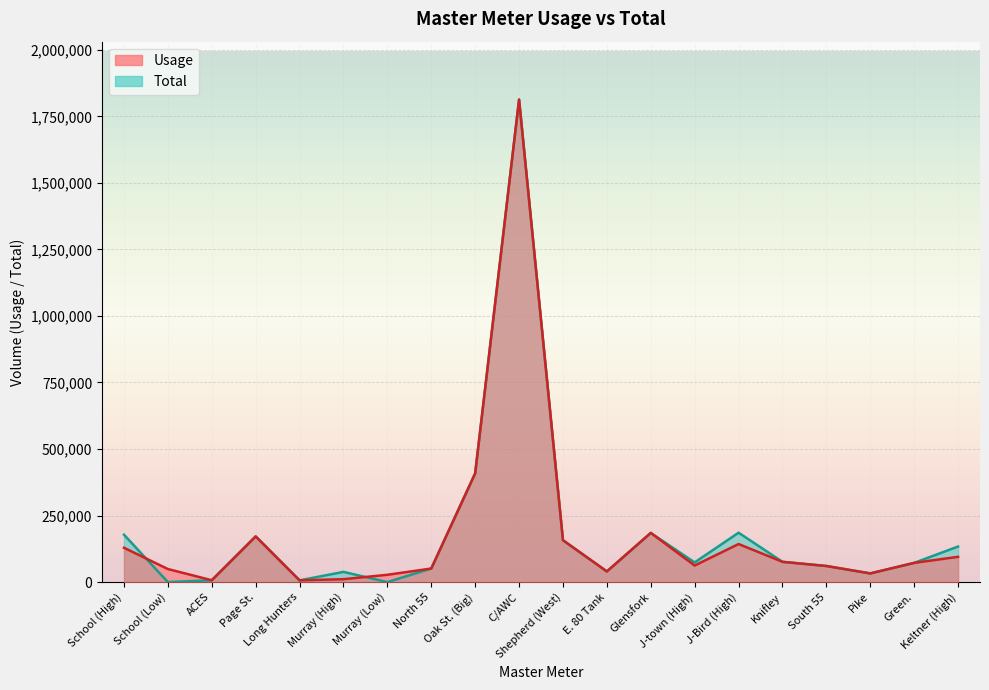

Which series changed the most between School (Low) and J-Bird (High)?

Total